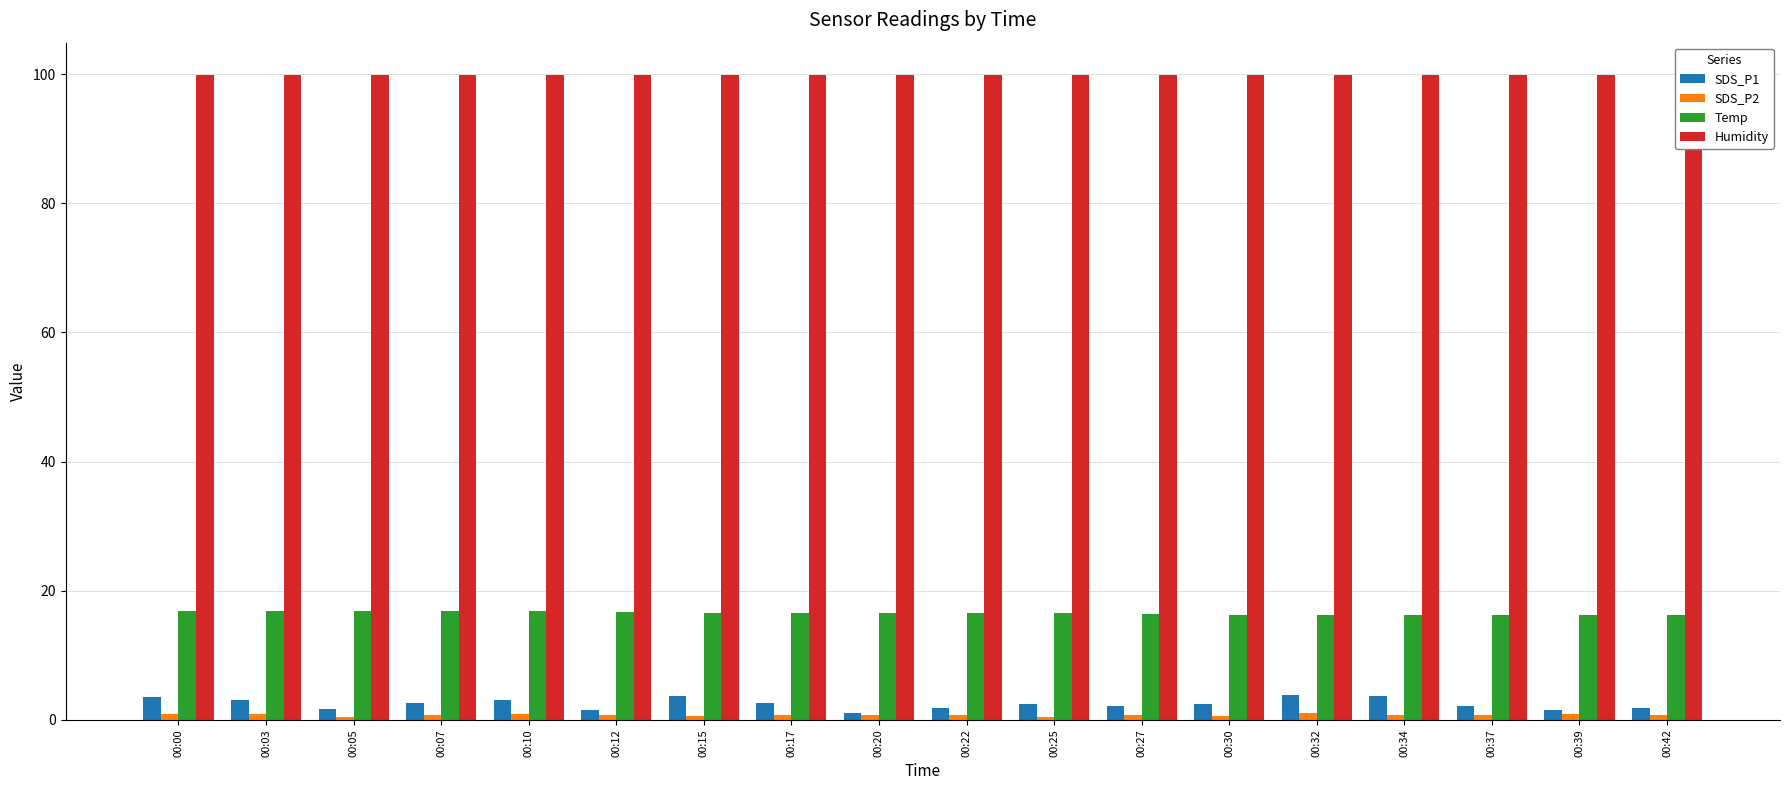

What are all the series names shown in the legend?

SDS_P1, SDS_P2, Temp, Humidity